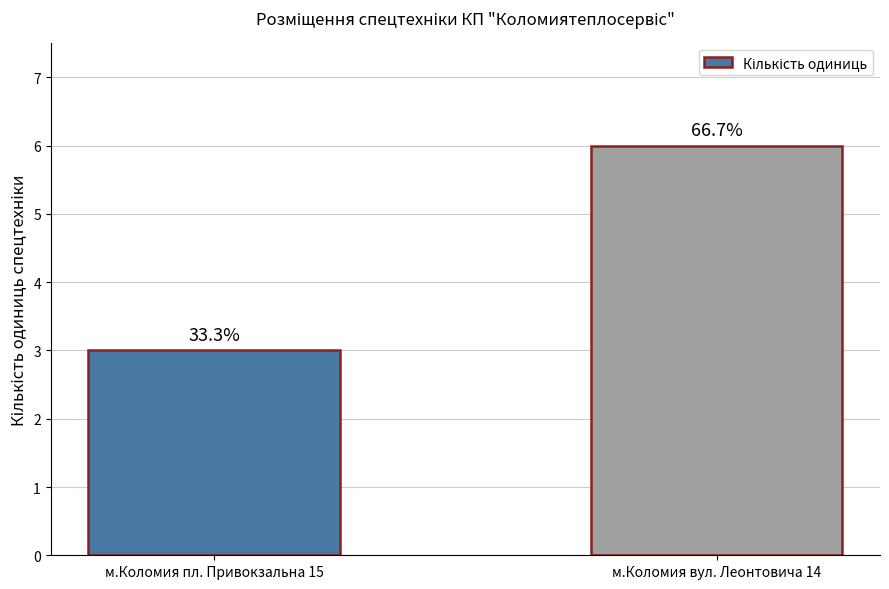

How many bars are there in total?

2